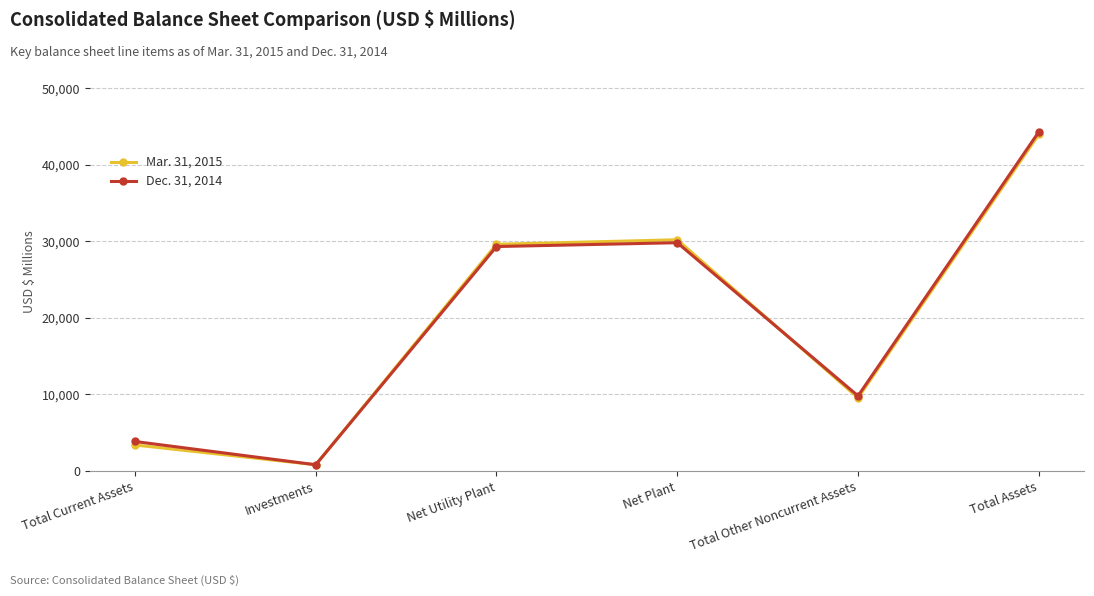

The value of Dec. 31, 2014 at Total Assets is 10109. True or false?

False